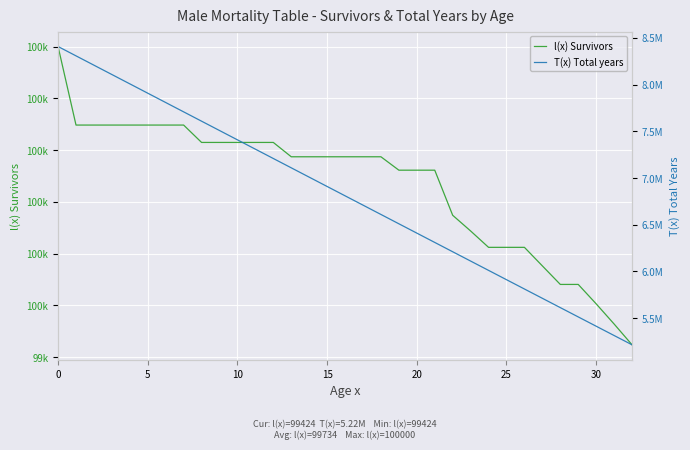

Is the value of l(x) Survivors at 28 greater than the value of T(x) Total years at 24?

No